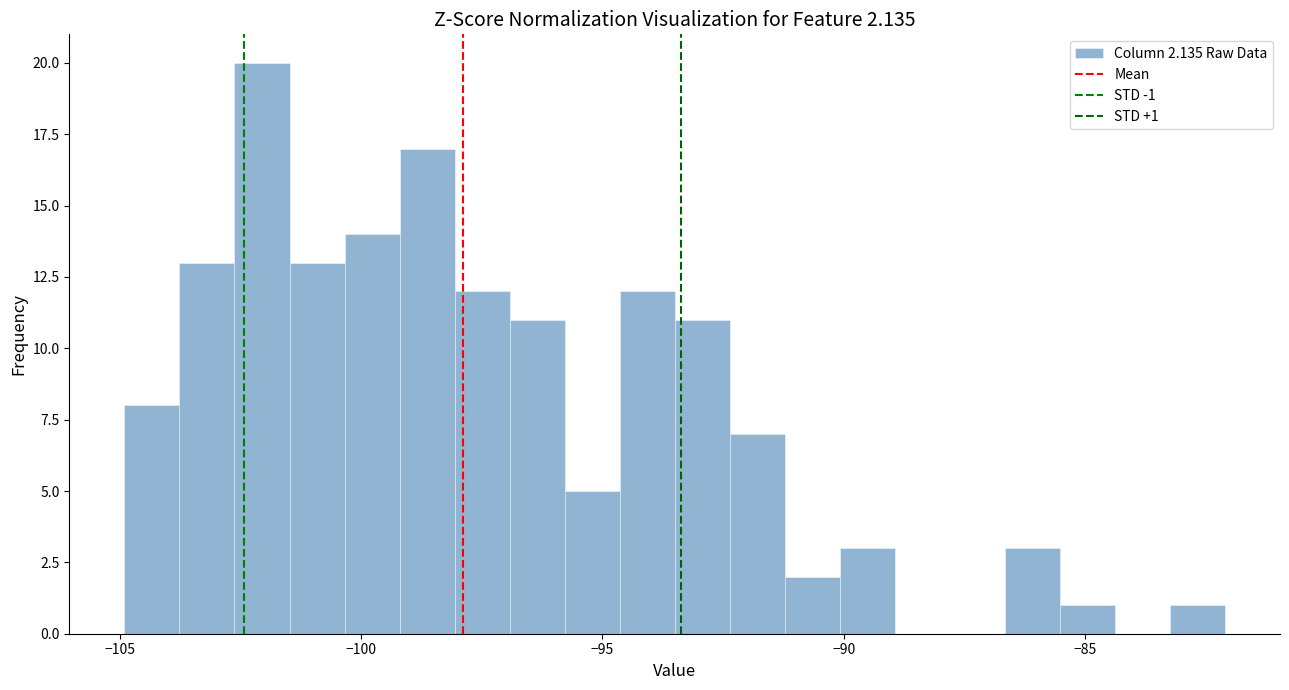

Read against the x-axis, roughly where is the centre of the tallest bar?

-102.0